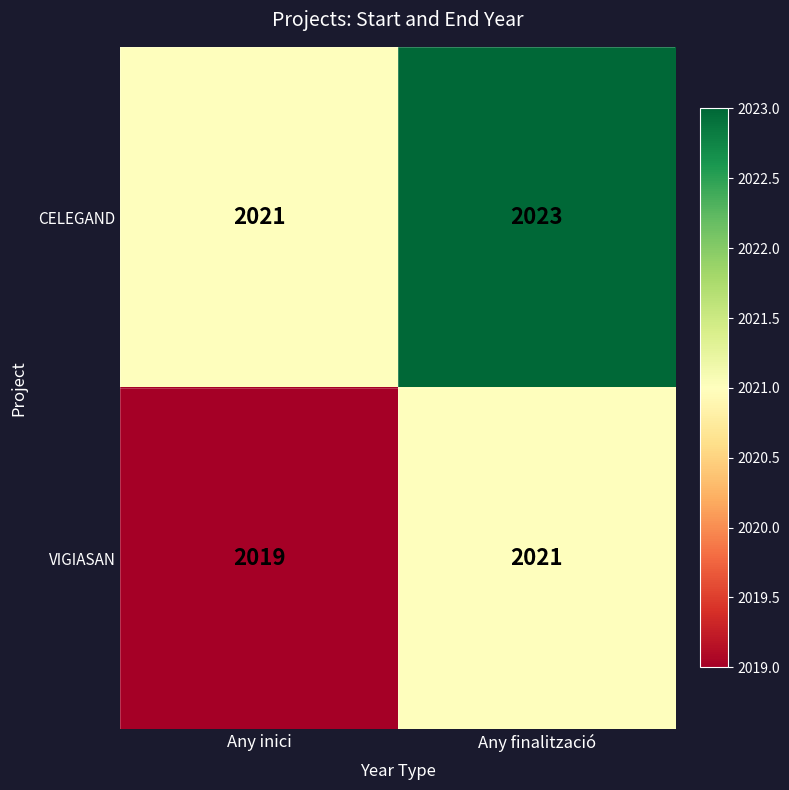

The CELEGAND series shows 2021 at Any inici. True or false?

True